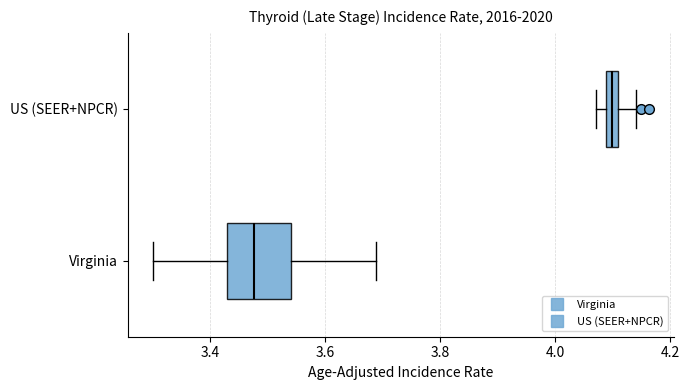

Where is the right edge of the box for US (SEER+NPCR) on the x-axis? The values are not printed on the chart, so give them approximately, as read against the axis.

4.10